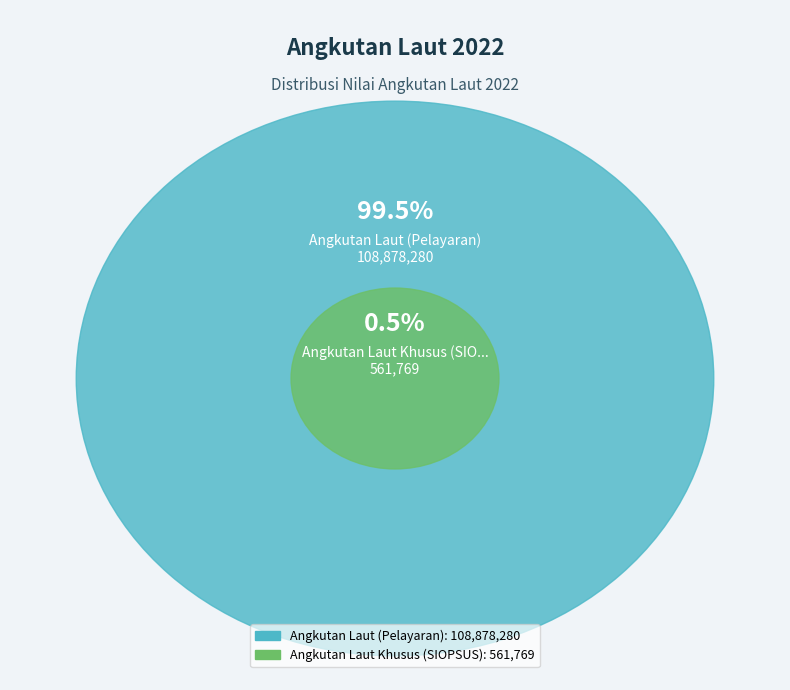

Do Angkutan Laut (Pelayaran) and Angkutan Laut Khusus (SIOPSUS) together represent more than half of the pie?

Yes